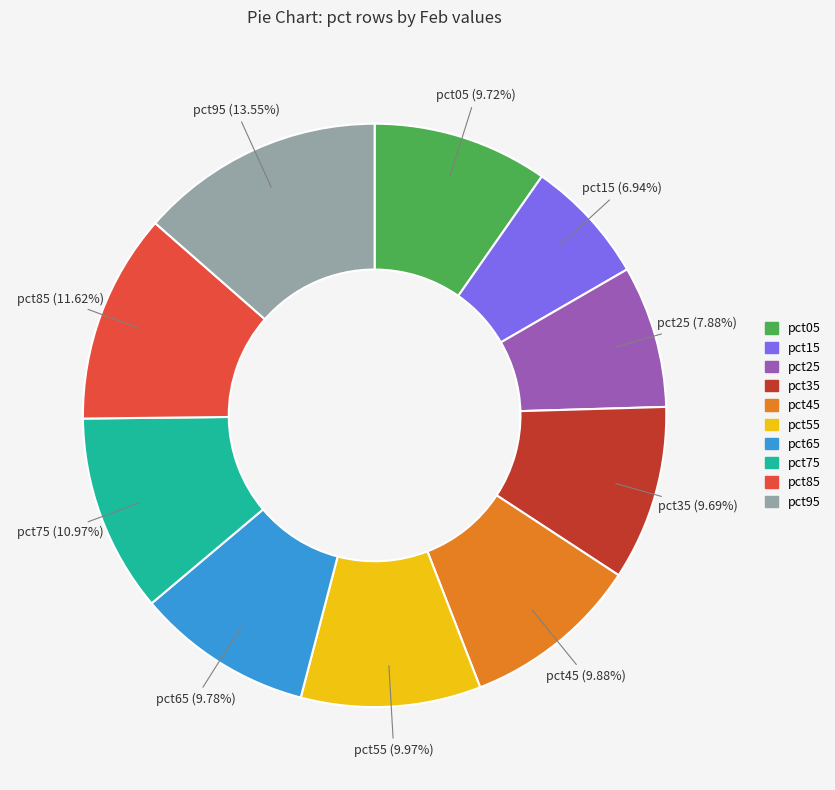

Is pct75 the majority of the pie?

No